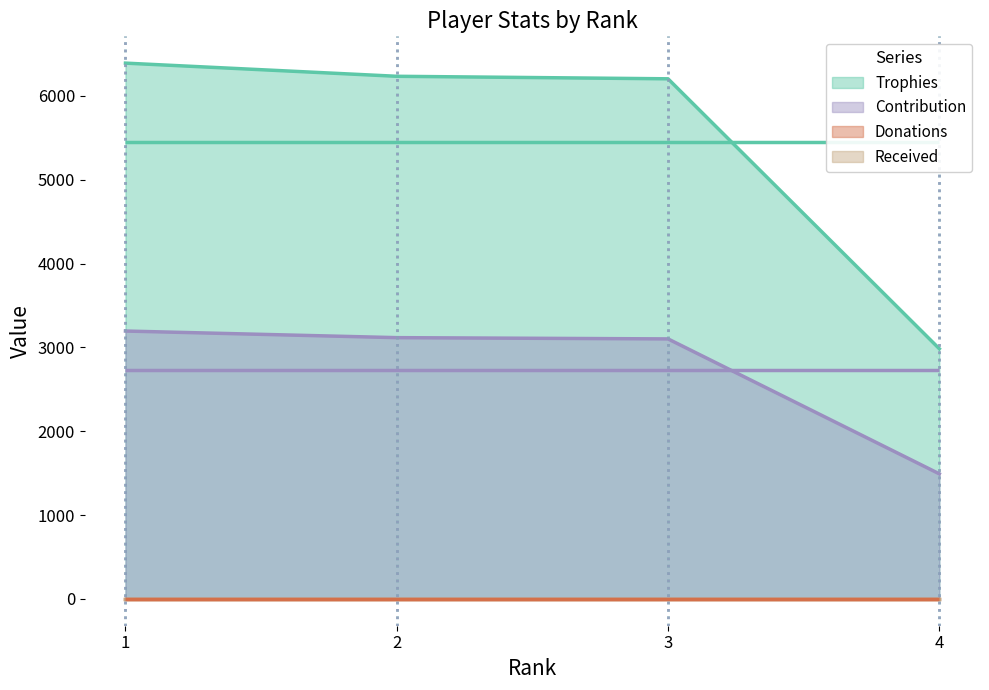

Read the Trophies value at 2, to the nearest 50.

6250